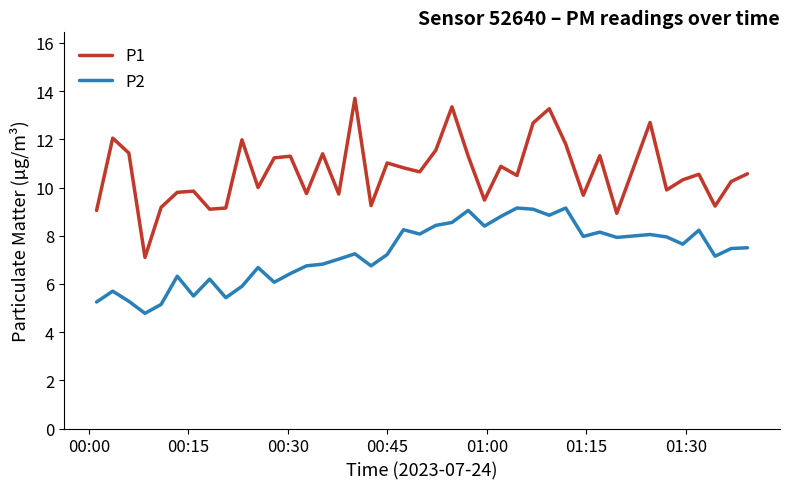

True or false: P2 has more than 1 interior local peaks.

True